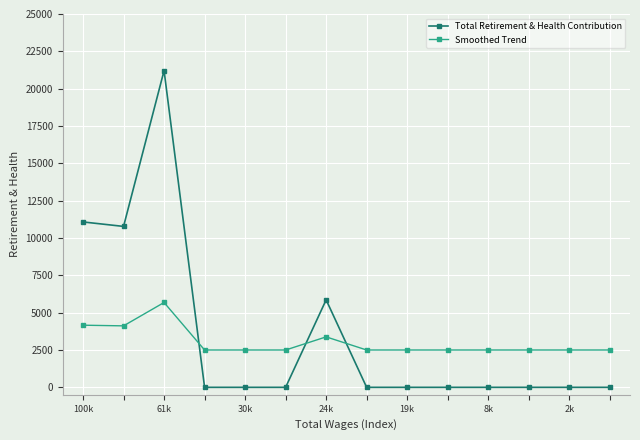

Which series has the widest spread of values?

Total Retirement & Health Contribution